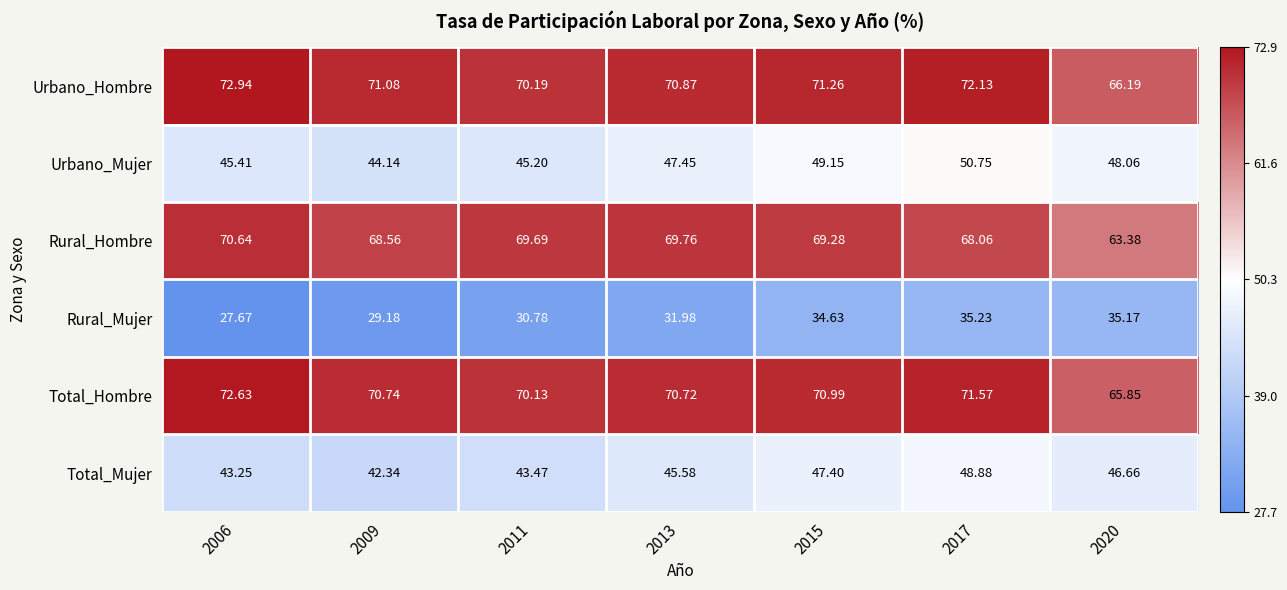

Rank the series by their maximum value, from highest to lowest.

Urbano_Hombre, Total_Hombre, Rural_Hombre, Urbano_Mujer, Total_Mujer, Rural_Mujer